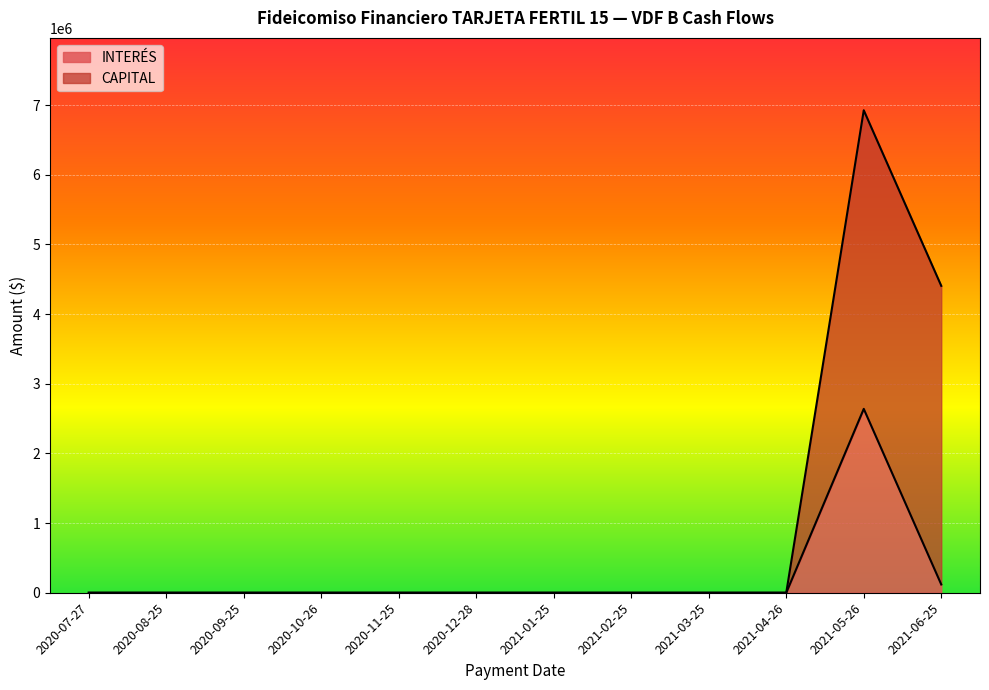

What is the label of the 7th point from the right?

2020-12-28